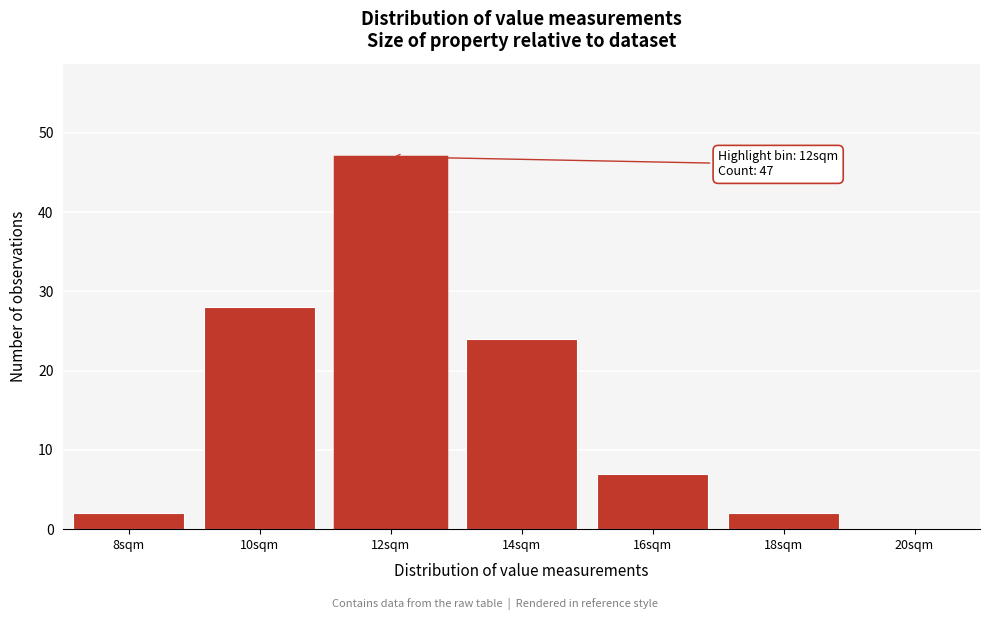

Reading left to right, transcribe all the data shown in this chart.

8sqm=2	10sqm=28	12sqm=47	14sqm=24	16sqm=7	18sqm=2	20sqm=0